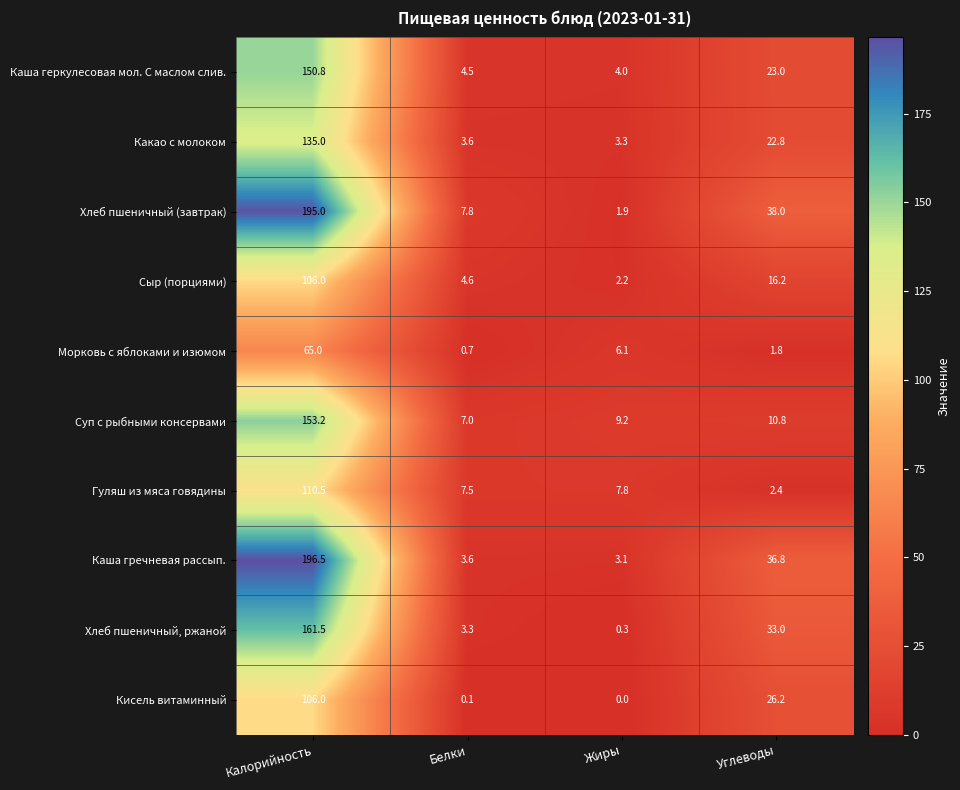

What is the sum of all Сыр (порциями) values?

129.0